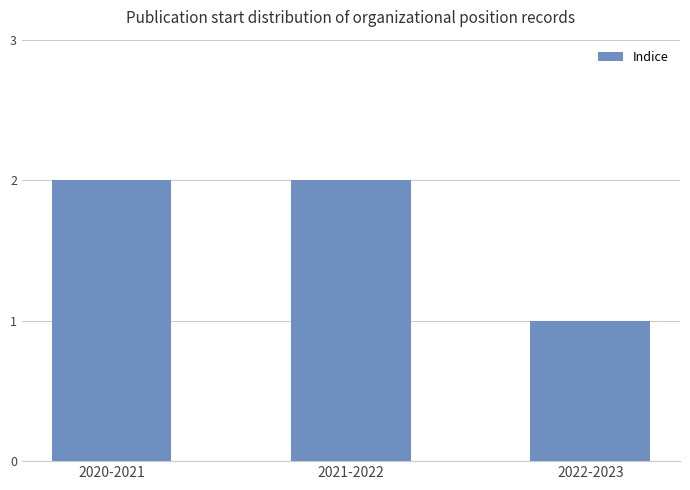

What is the ratio of the value at 2022-2023 to the value at 2020-2021?

0.5